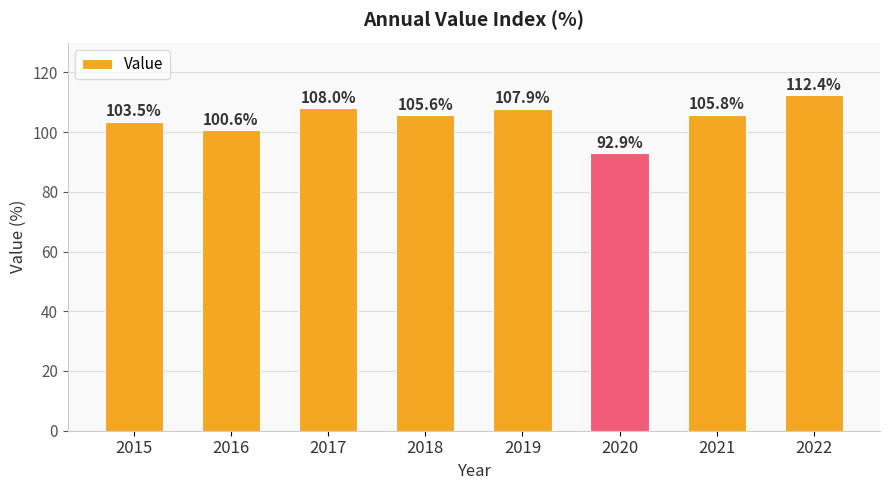

What is the maximum value shown in the chart?

112.4